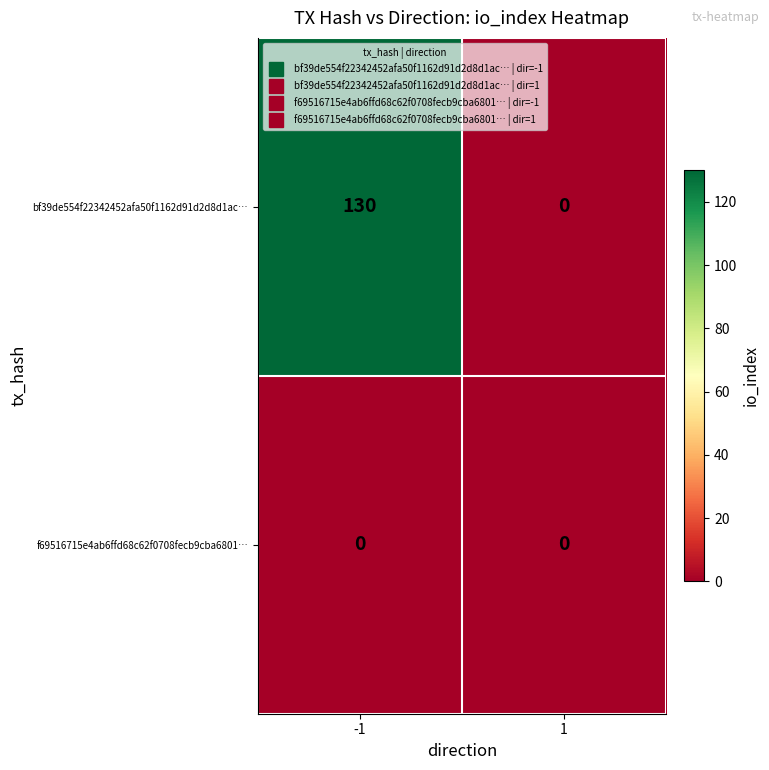

The value of f69516715e4ab6ffd68c62f0708fecb9cba6801… at -1 is 0. True or false?

True